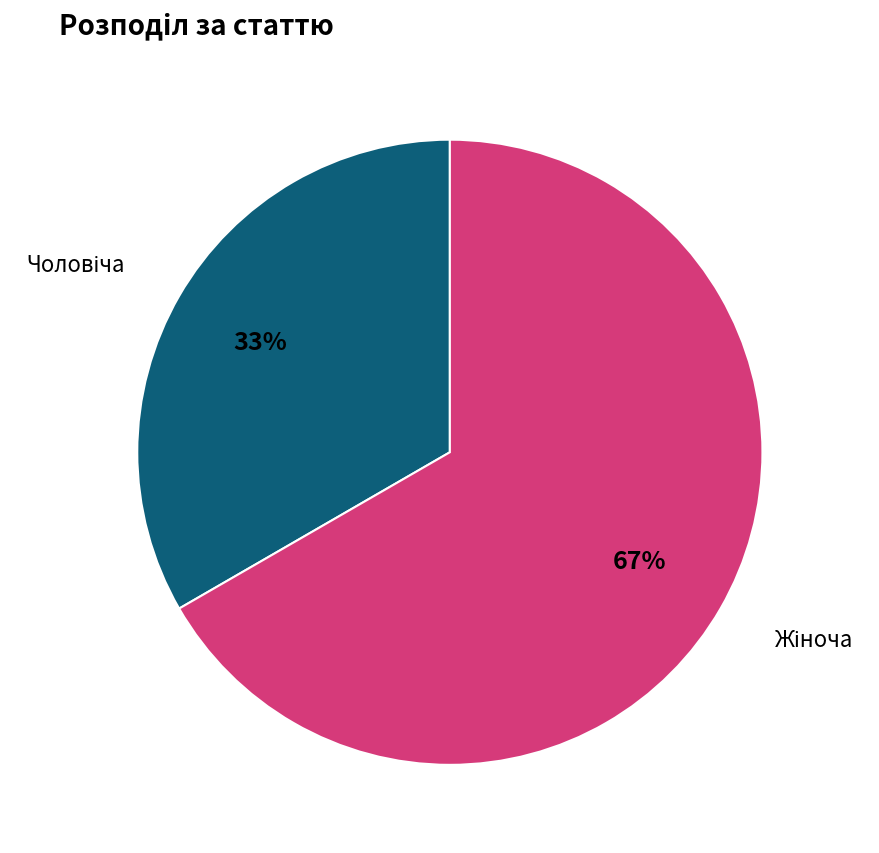

Is there any slice that represents more than half of the pie?

Yes